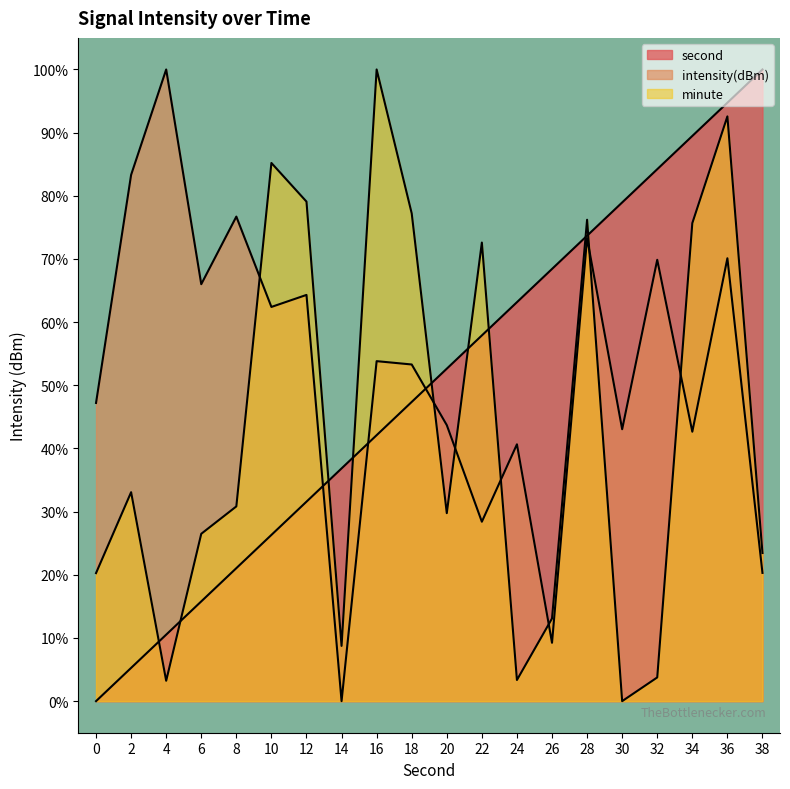

Where is second nearest to the value 50?

20